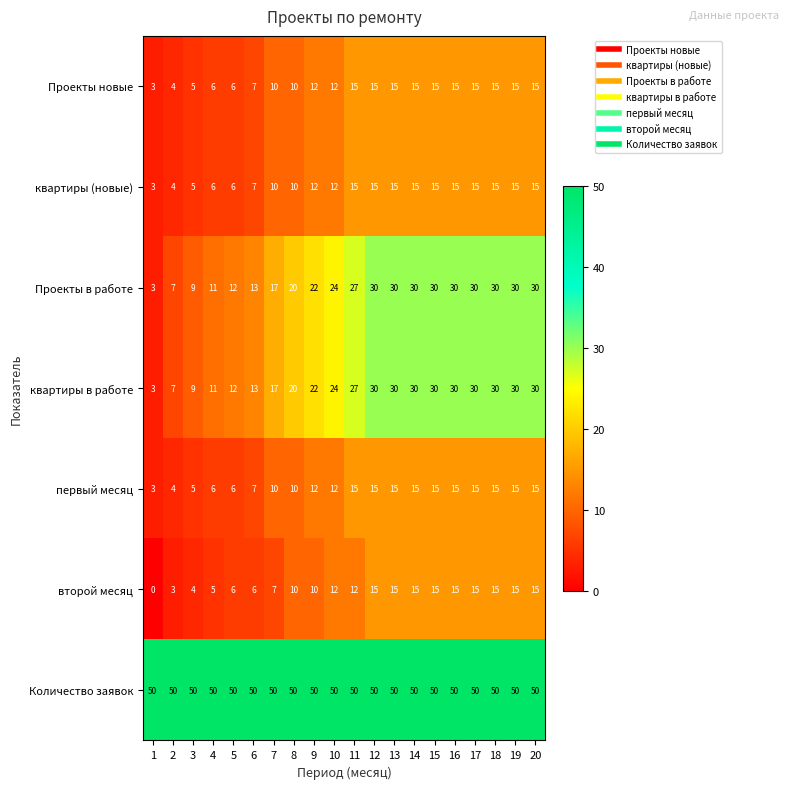

What is the greatest value displayed?

50